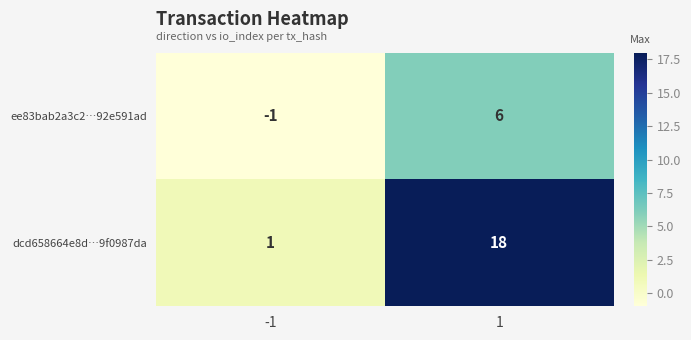

The dcd658664e8d…9f0987da series shows 18 at 1. True or false?

True